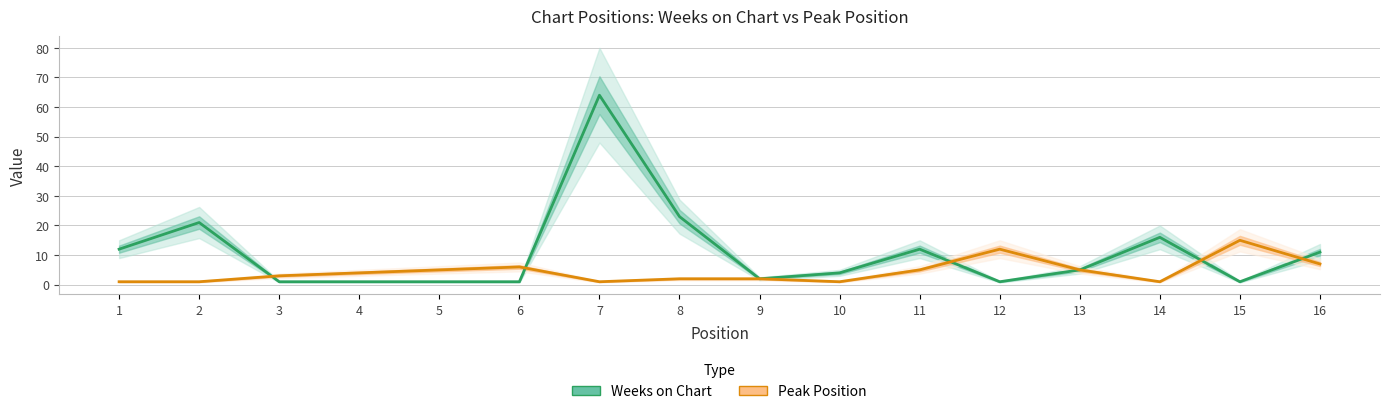

After their last crossing, which series has the higher values: Peak Position or Weeks on Chart?

Weeks on Chart